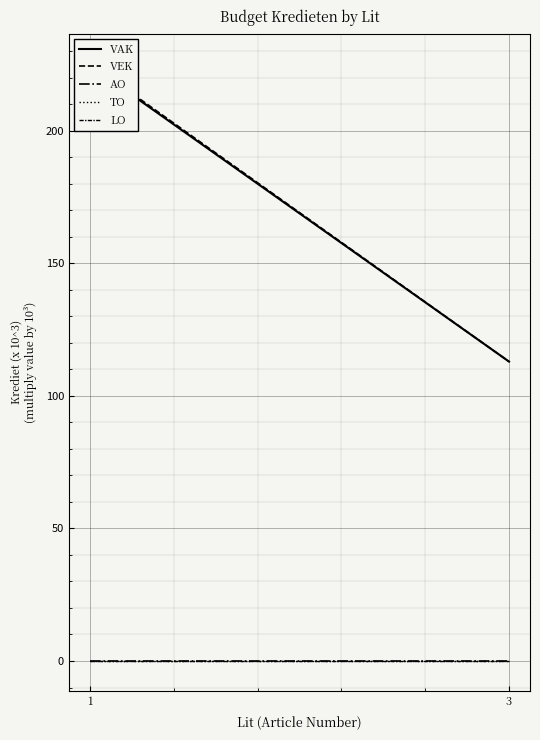

Between 1 and 3, which is larger?

1